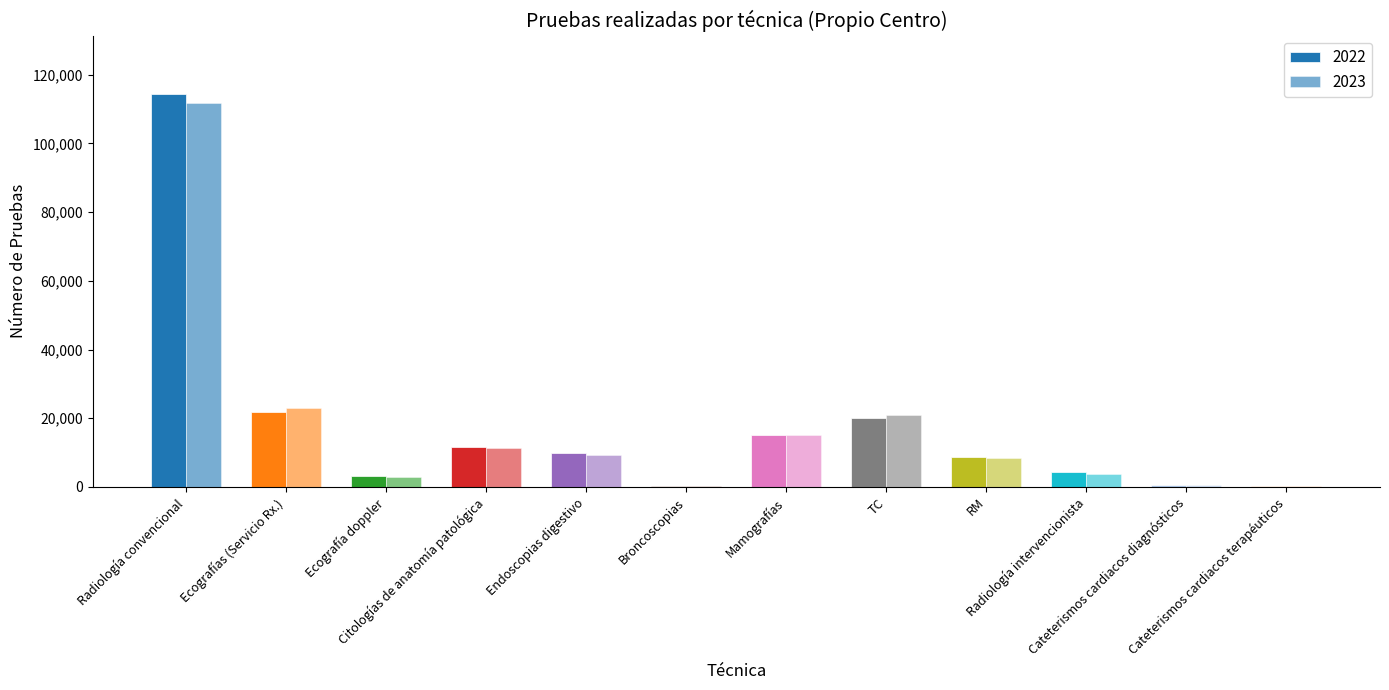

How many series are shown in this chart?

2